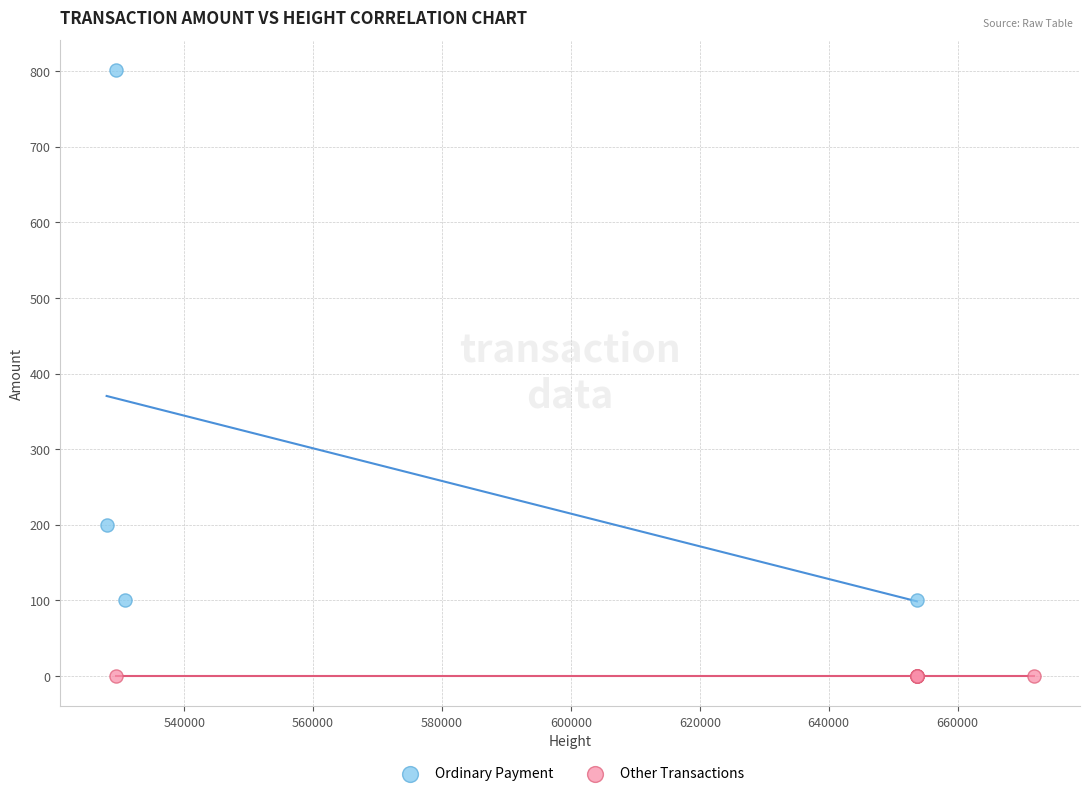

Which series reaches the maximum Y coordinate?

Ordinary Payment